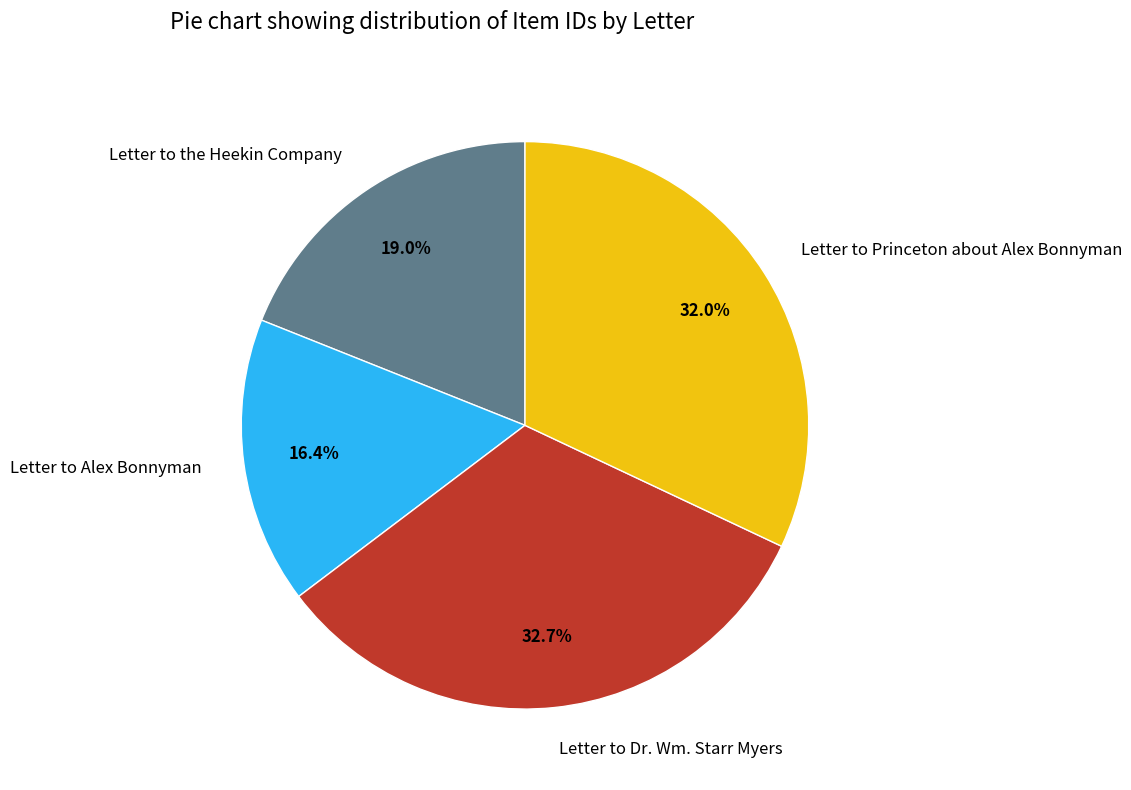

Do Letter to Alex Bonnyman and Letter to Princeton about Alex Bonnyman together represent more than half of the pie?

No